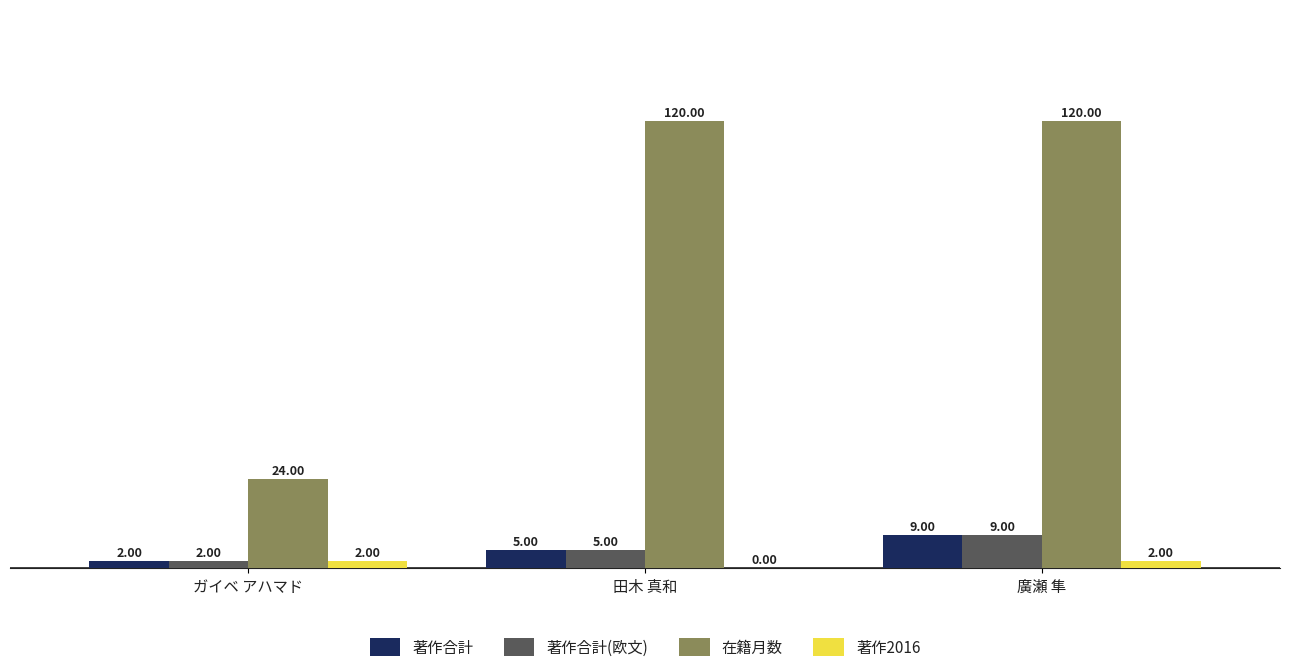

What is the sum of the 著作合計 values at 廣瀬 隼 and 田木 真和?

14